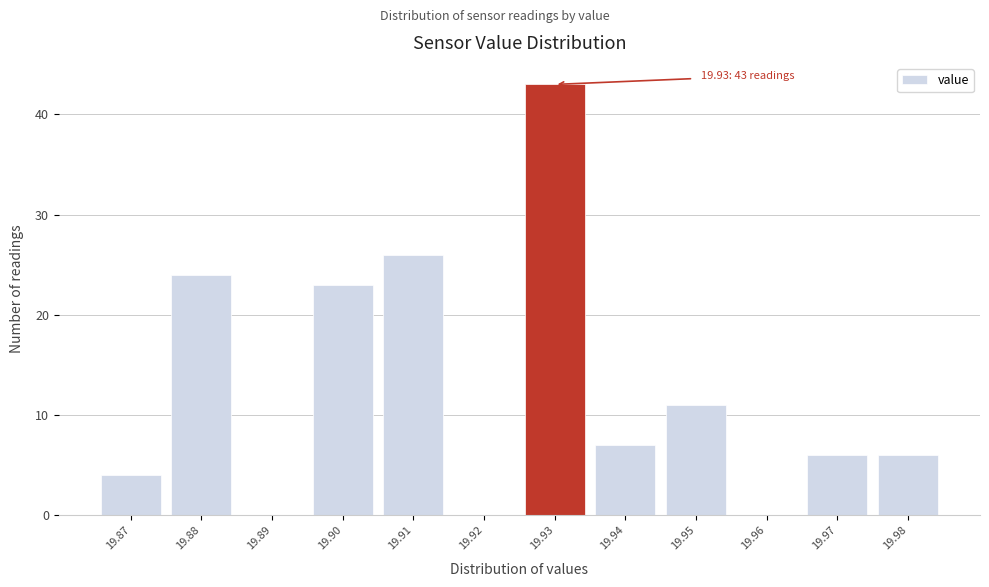

Over which range of the x-axis is the bar tallest?

19.925 to 19.935